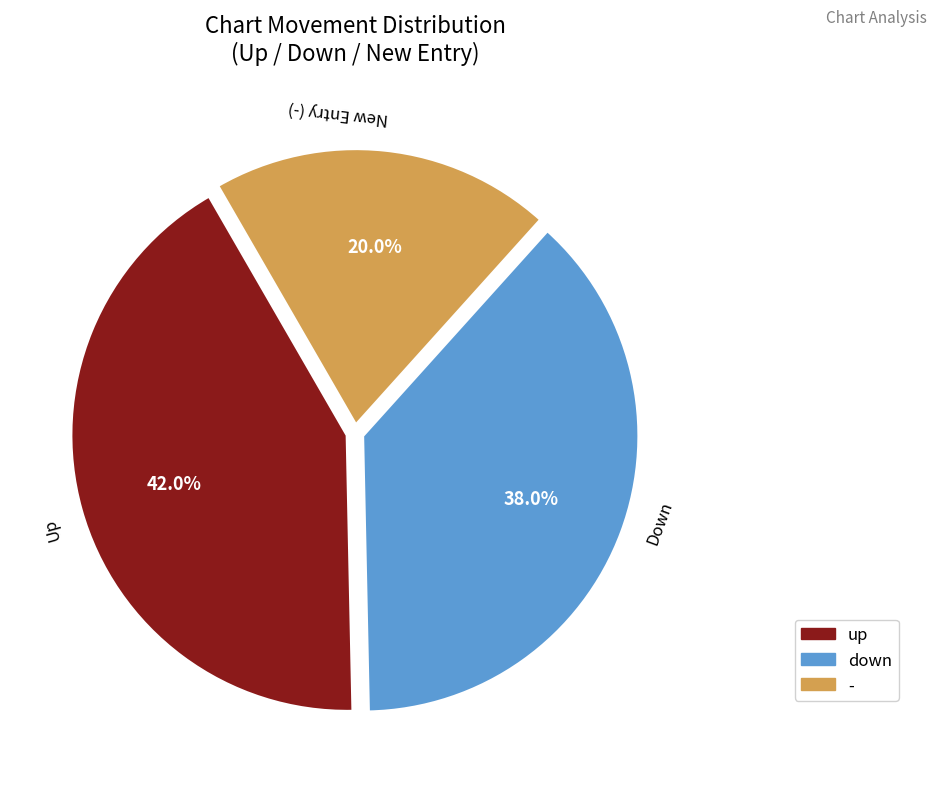

How many slices are in this pie chart?

3